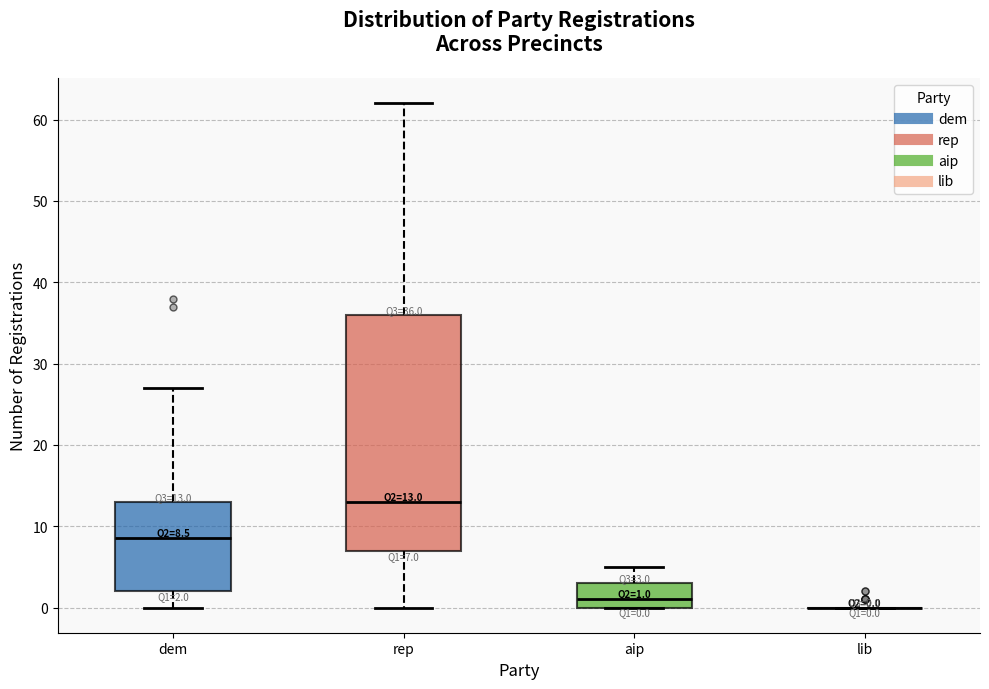

Which box is the tallest, from its lower edge to its upper edge?

rep